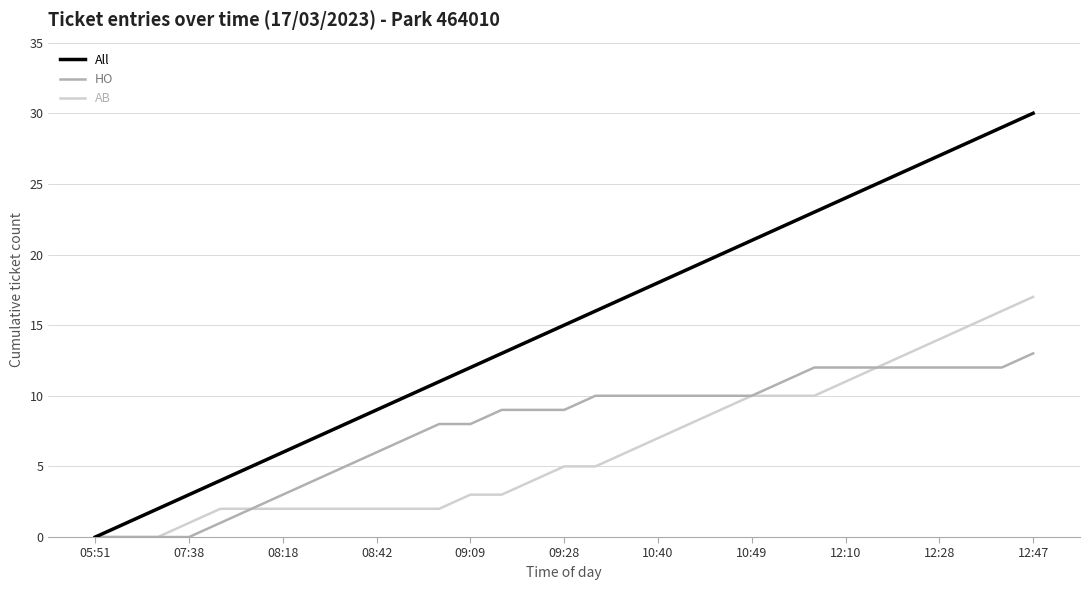

What is the maximum value for AB?

17